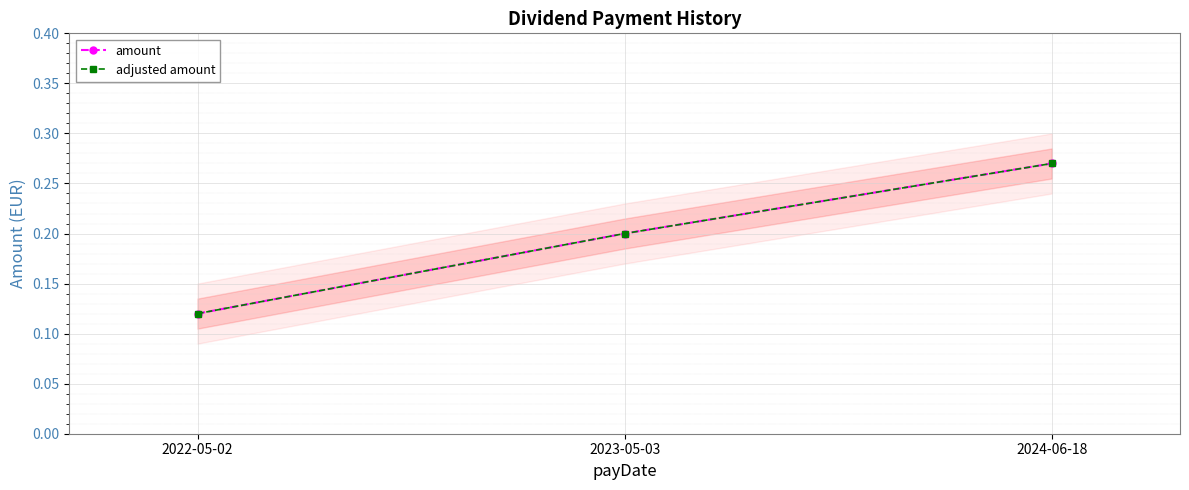

Is this an area chart (filled region under the line)?

No